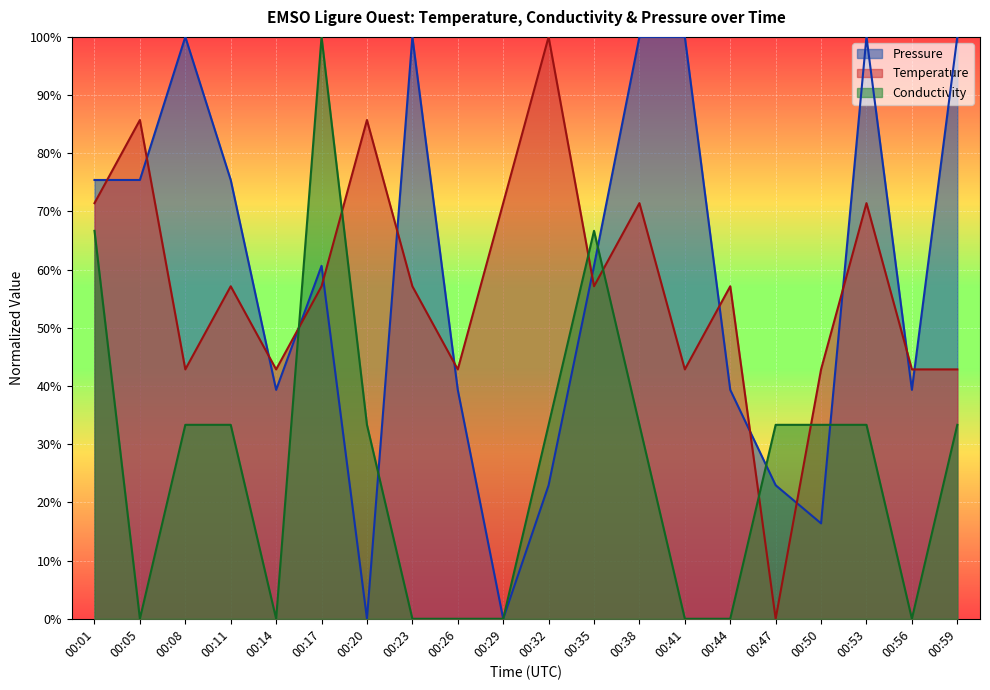

Rank the categories by Pressure value from highest to lowest.

00:08, 00:23, 00:38, 00:41, 00:53, 00:59, 00:01, 00:05, 00:11, 00:17, 00:35, 00:14, 00:26, 00:44, 00:56, 00:32, 00:47, 00:50, 00:20, 00:29